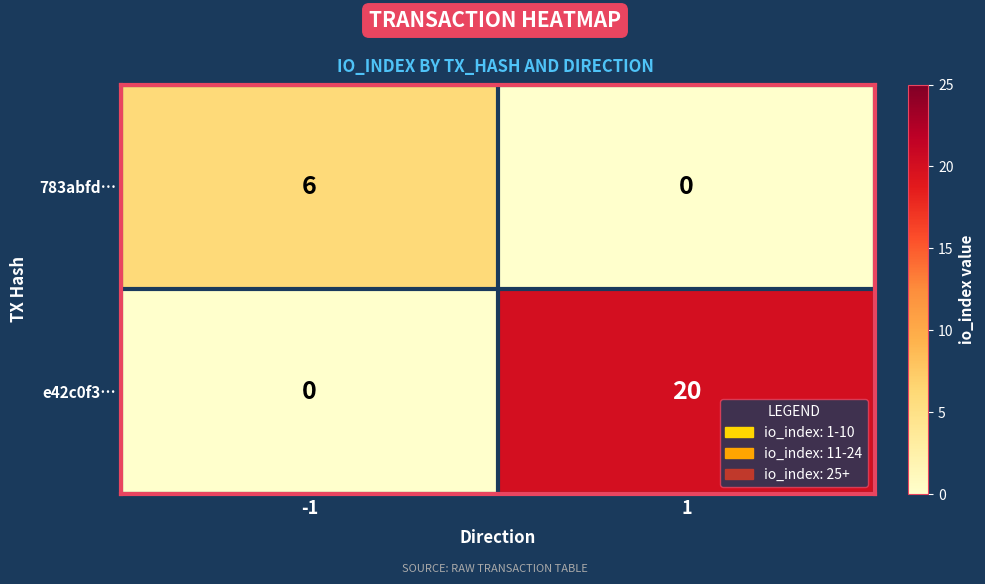

The 783abfd… series shows -2 at 1. True or false?

False